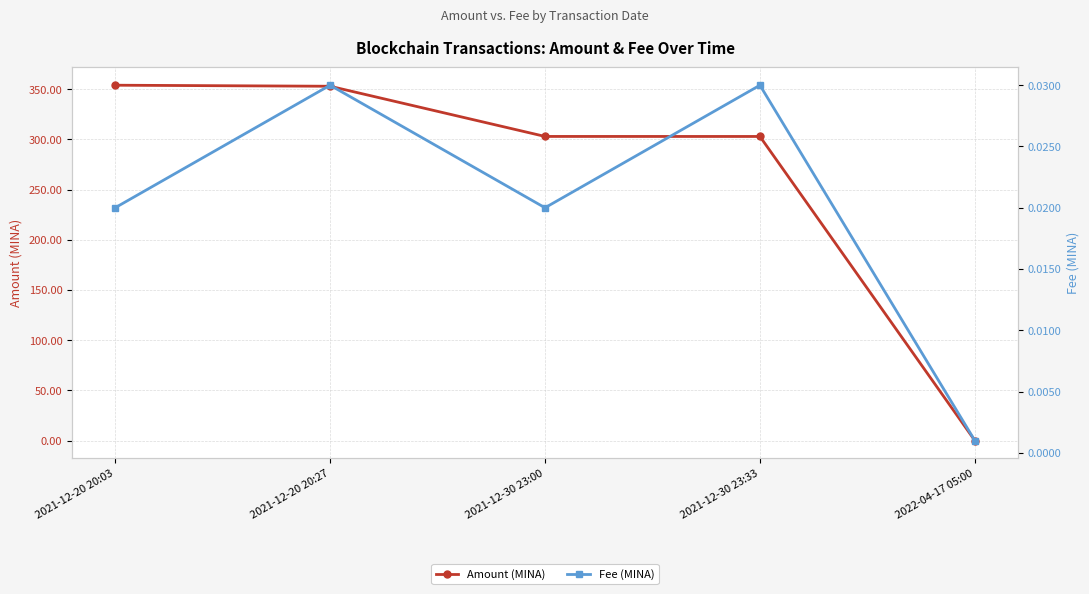

What is the spread (max minus min) of values at 2021-12-20 20:27?

352.8